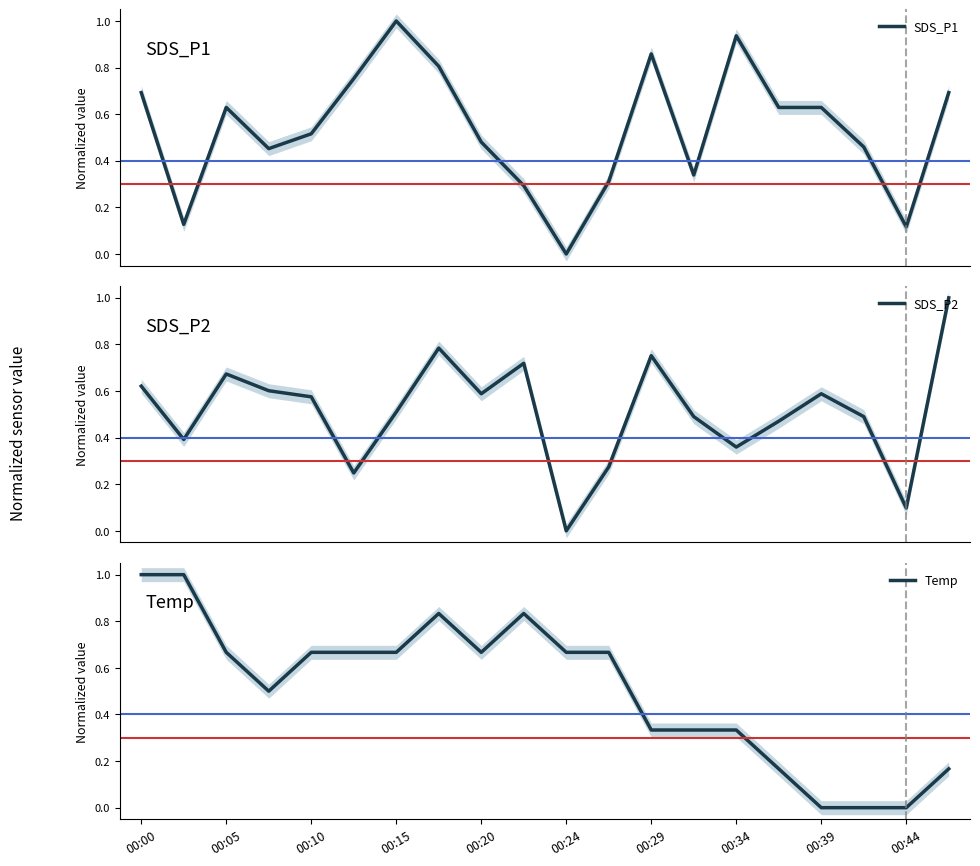

Reading left to right, extract all data points from this chart.

SDS_P1: 0.7	0.1	0.6	0.5	0.5	0.8	1.0	0.8	0.5	0.3	0.0	0.3	0.9	0.3	0.9	0.6	0.6	0.5	0.1	0.7
SDS_P2: 0.6	0.4	0.7	0.6	0.6	0.2	0.5	0.8	0.6	0.7	0.0	0.3	0.8	0.5	0.4	0.5	0.6	0.5	0.1	1.0
Temp: 1.0	1.0	0.7	0.5	0.7	0.7	0.7	0.8	0.7	0.8	0.7	0.7	0.3	0.3	0.3	0.2	0.0	0.0	0.0	0.2